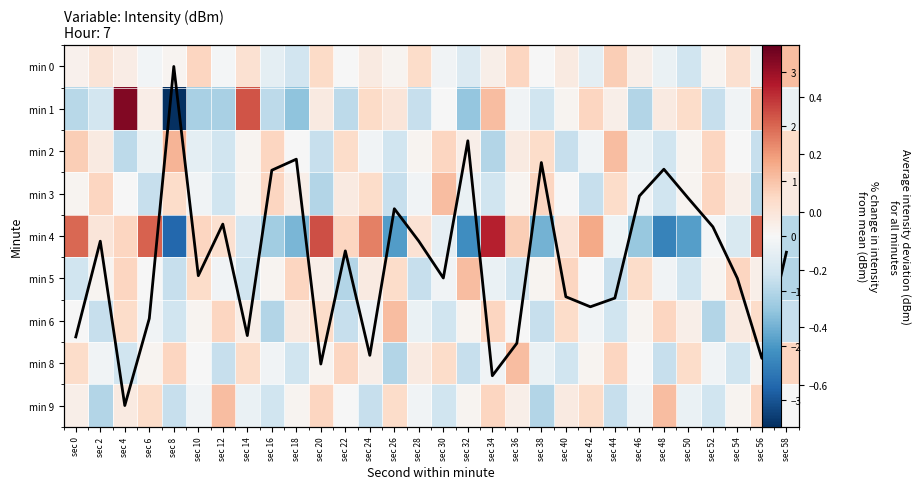

How many values in the min 0 series are below 0?

12